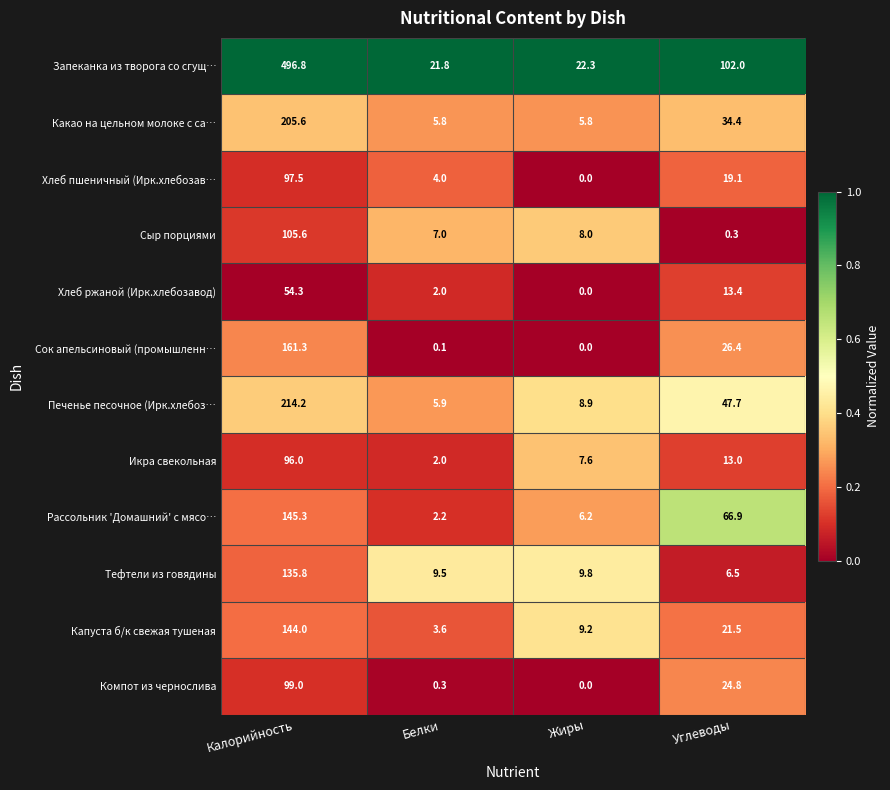

What is the maximum value for Рассольник 'Домашний' с мясо…?

145.3